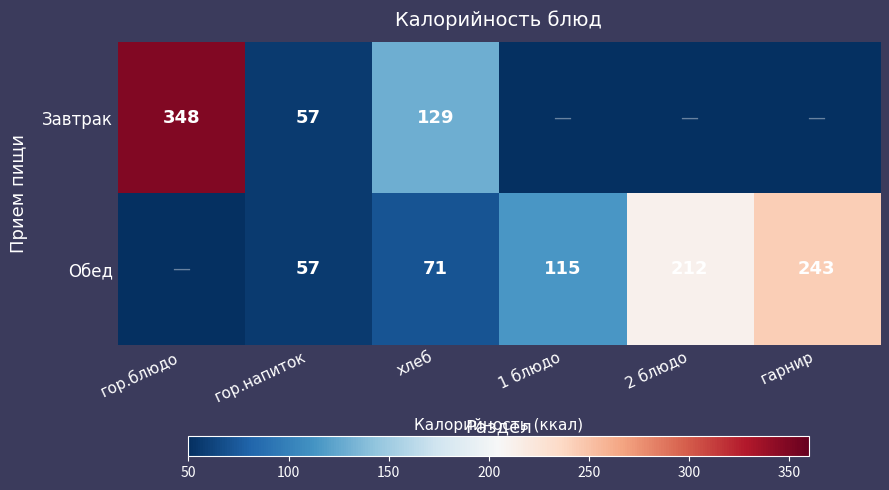

What is the total value across all series at гор.напиток?

114